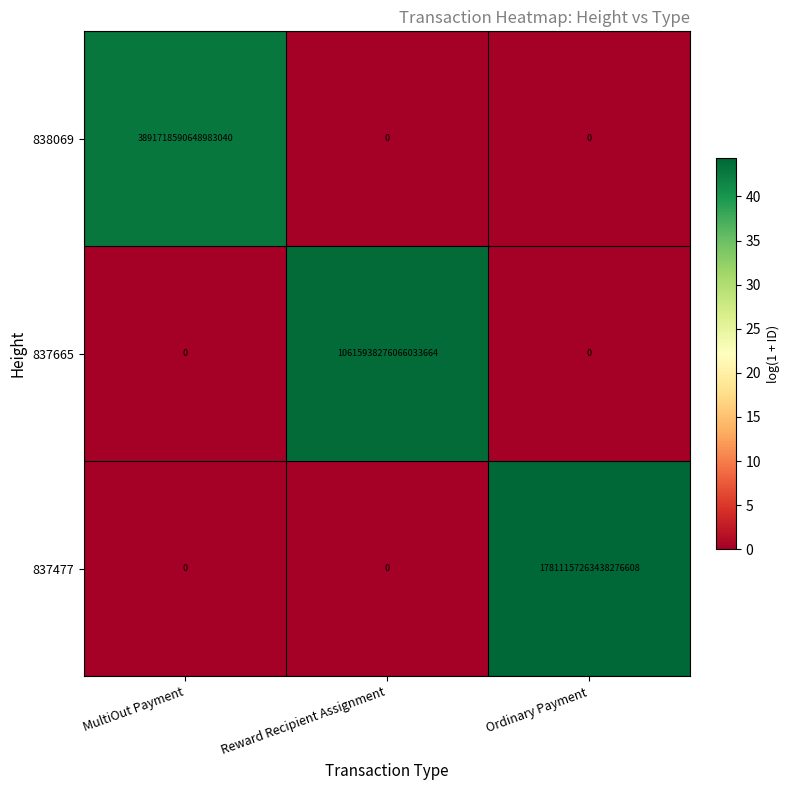

At which category does the chart reach its peak across all series?

Ordinary Payment